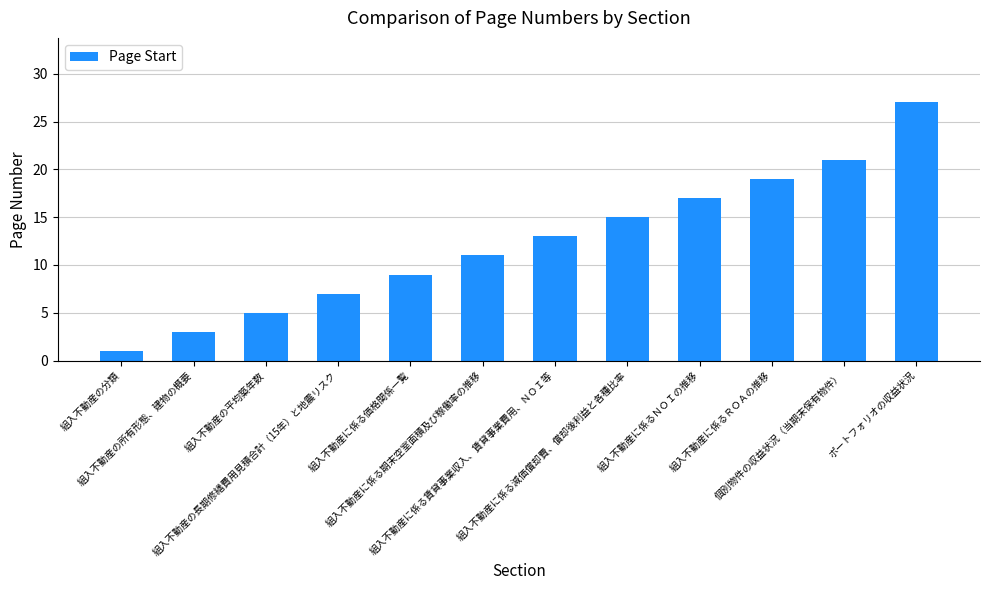

Reading left to right, extract all data points from this chart.

1	3	5	7	9	11	13	15	17	19	21	27